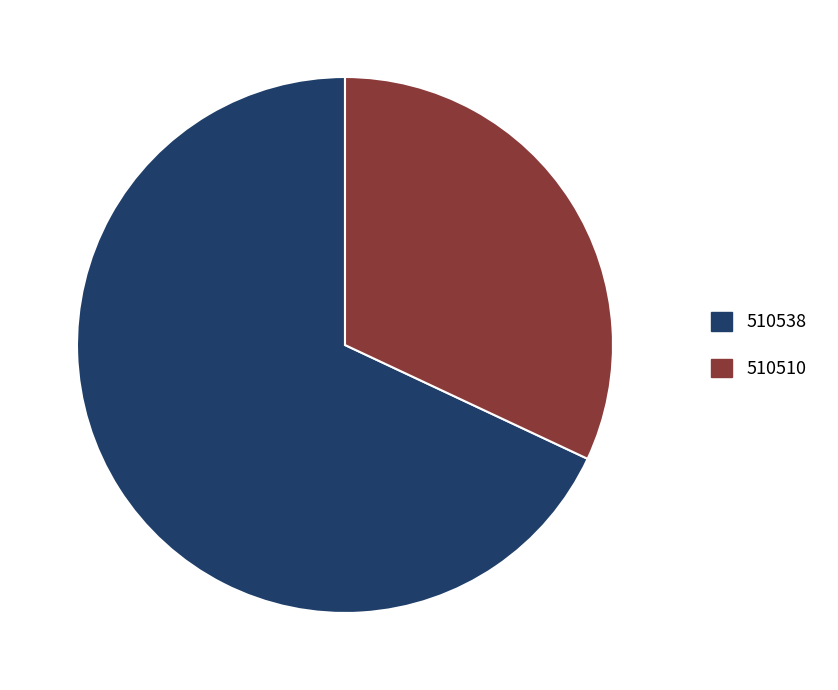

Which category has the biggest portion of the pie?

510538